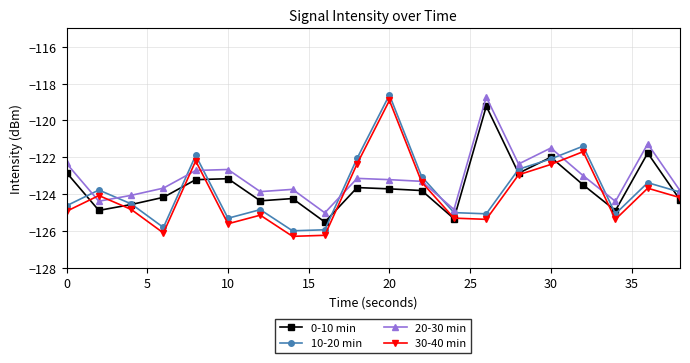

What is the value of the 10-20 min point at the 8th from the left?

-126.0